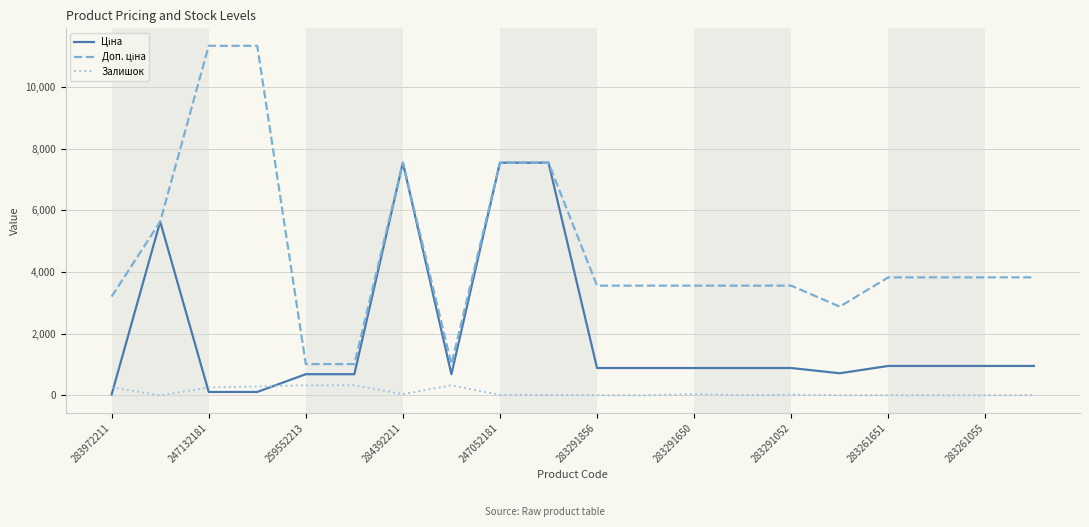

Does the chart have visible grid lines?

Yes